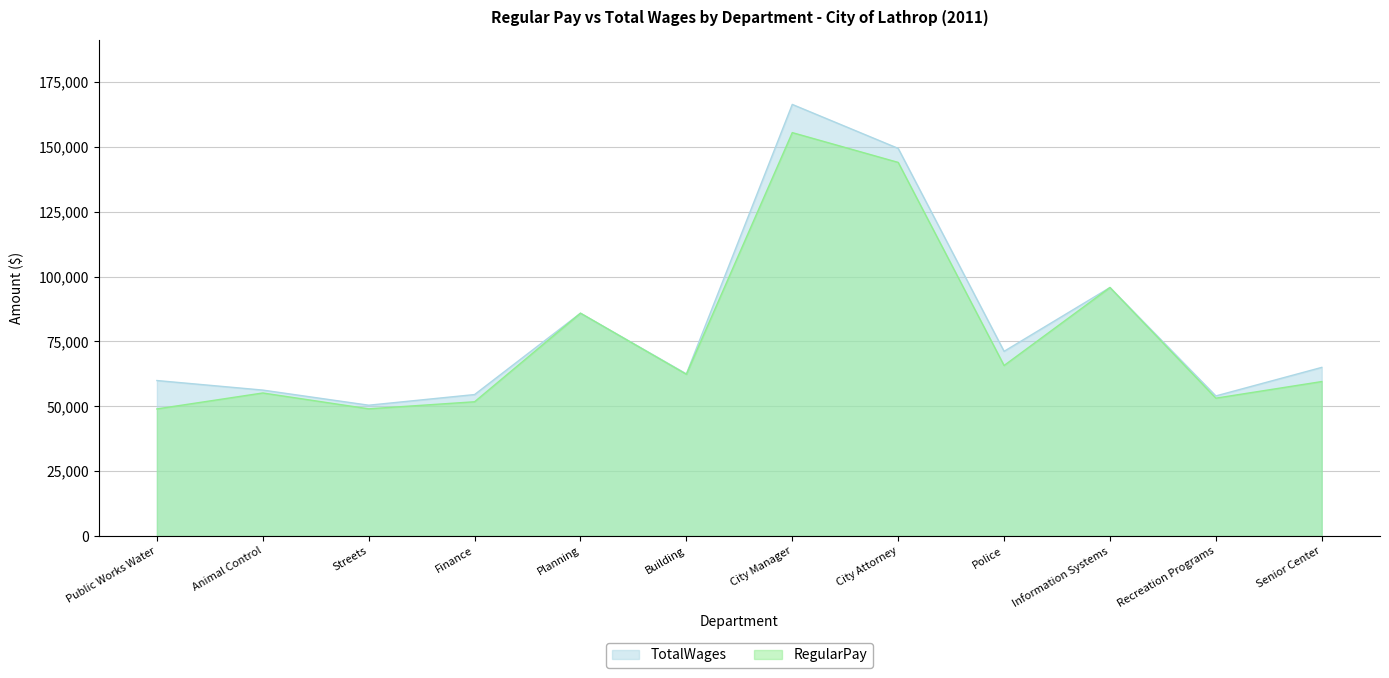

Where is TotalWages nearest to the value 108370?

Information Systems